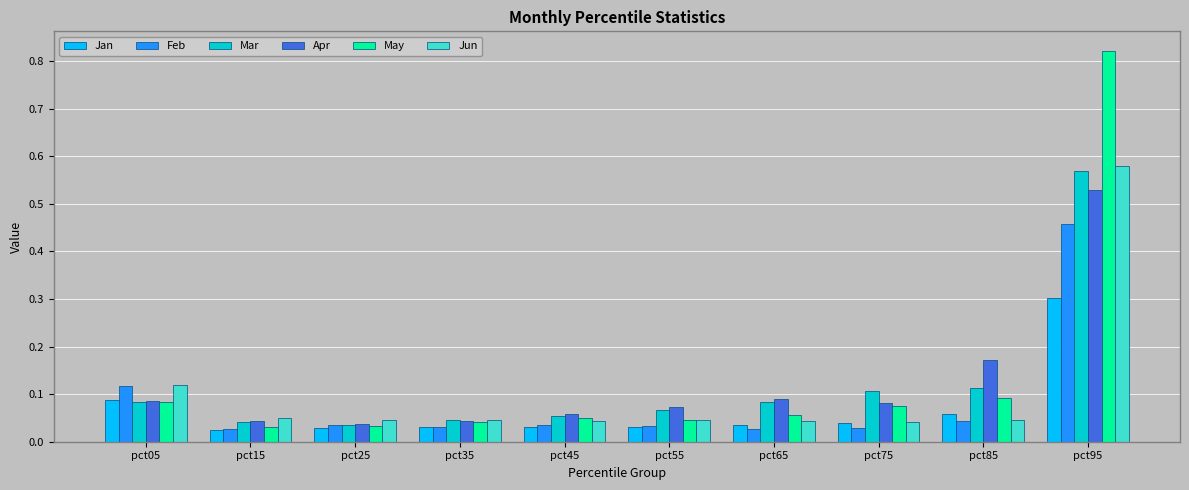

The value of Jun at pct95 is 0.2. True or false?

False